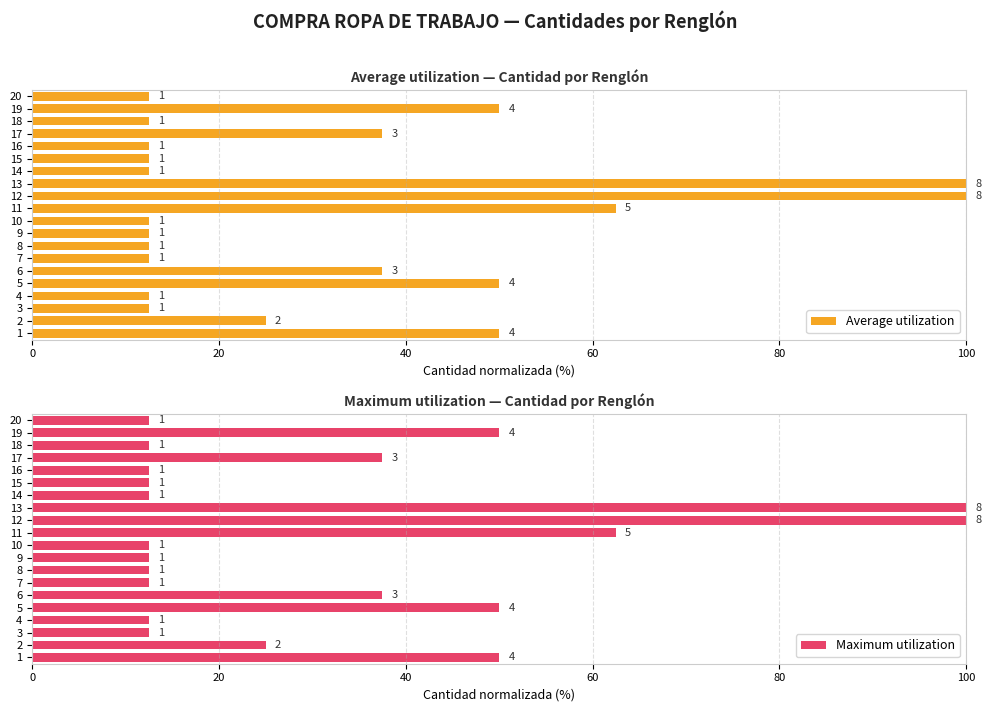

Does the chart contain any negative values?

No